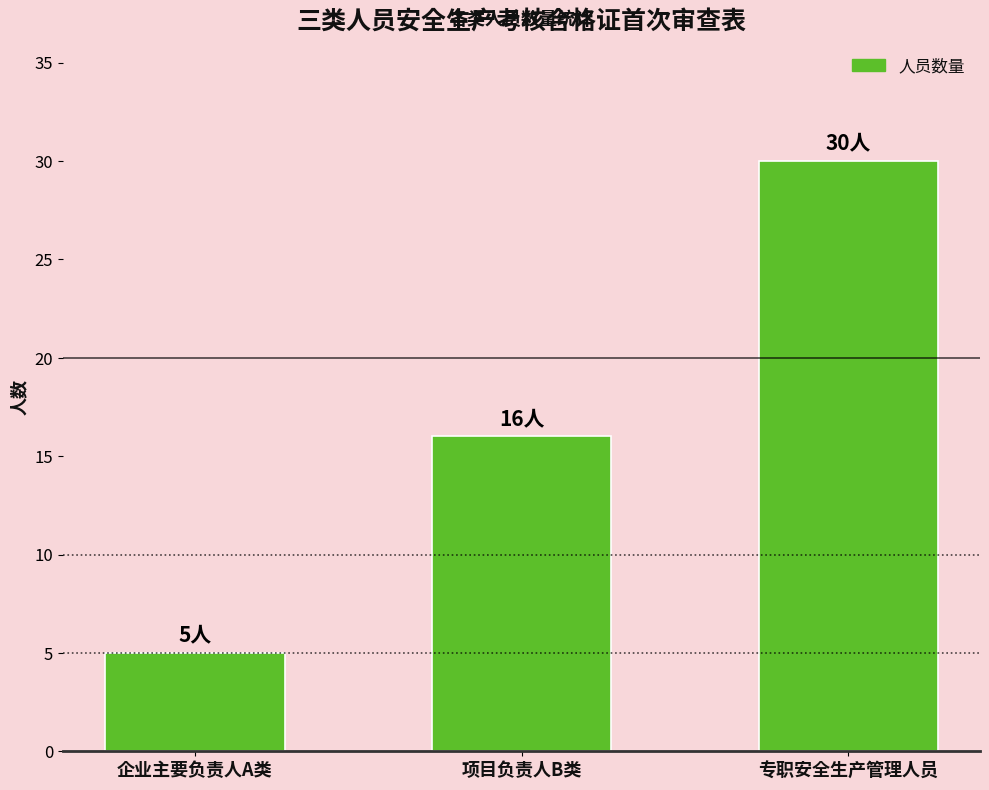

What is the label of the 3rd bar from the left?

专职安全生产管理人员